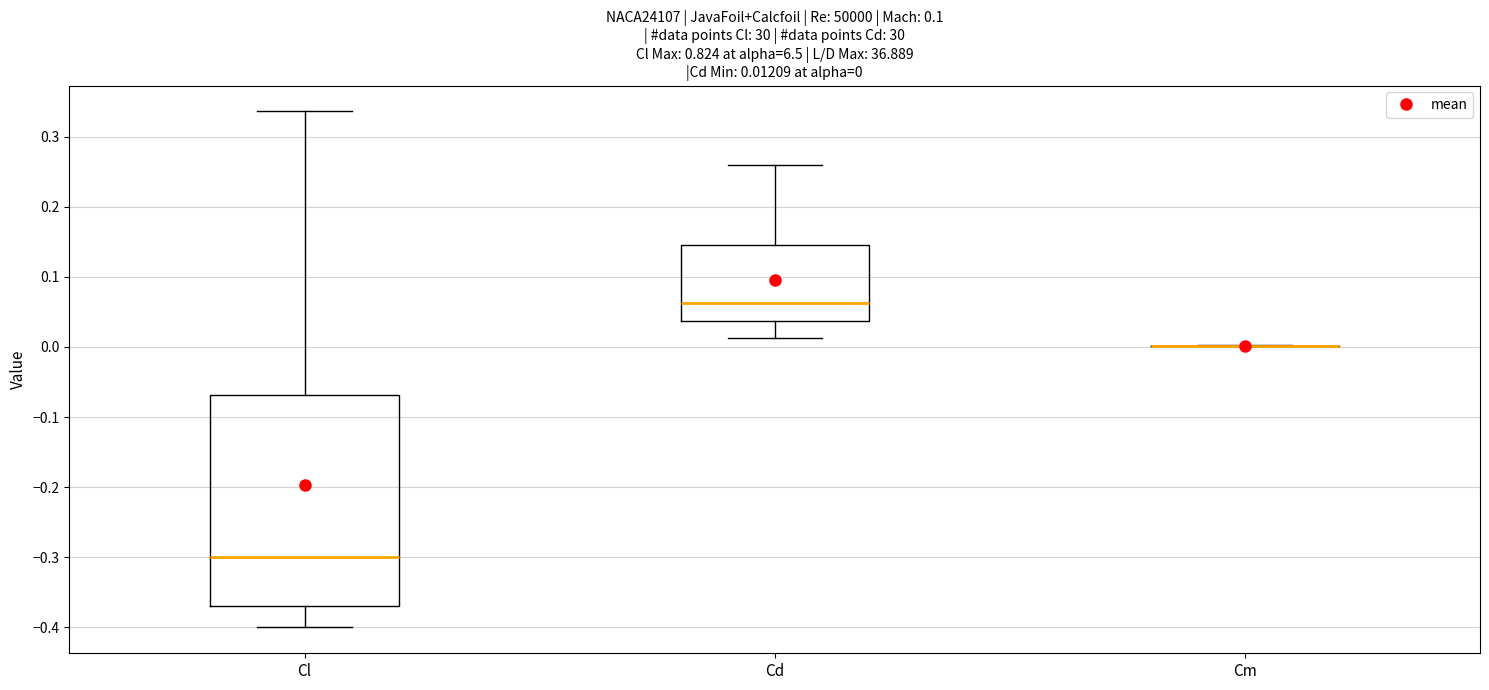

Which box is the tallest, from its lower edge to its upper edge?

Cl